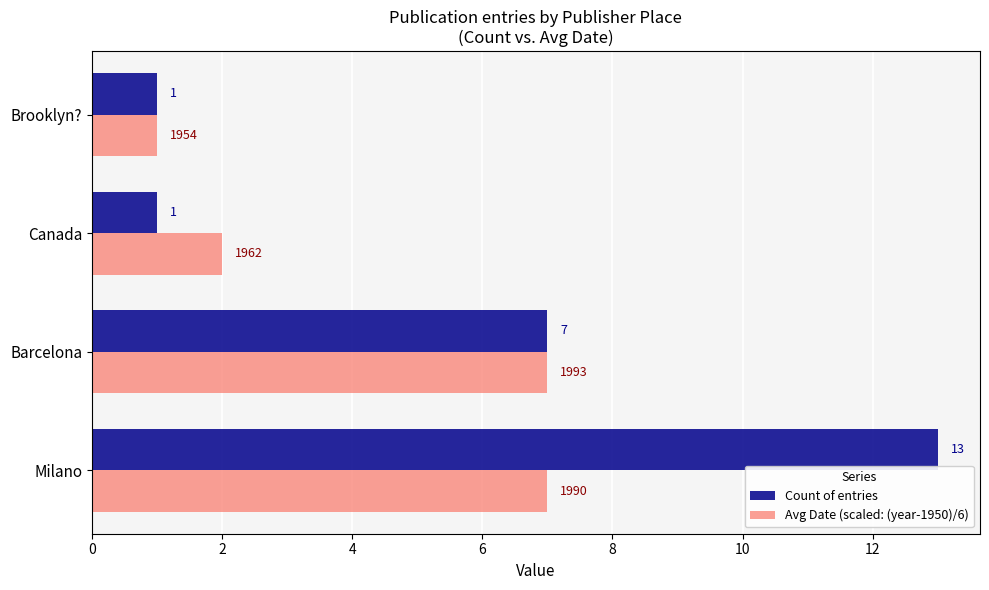

What is the difference between the maximum and minimum values in the Avg Date (scaled: (year-1950)/6) series?

6